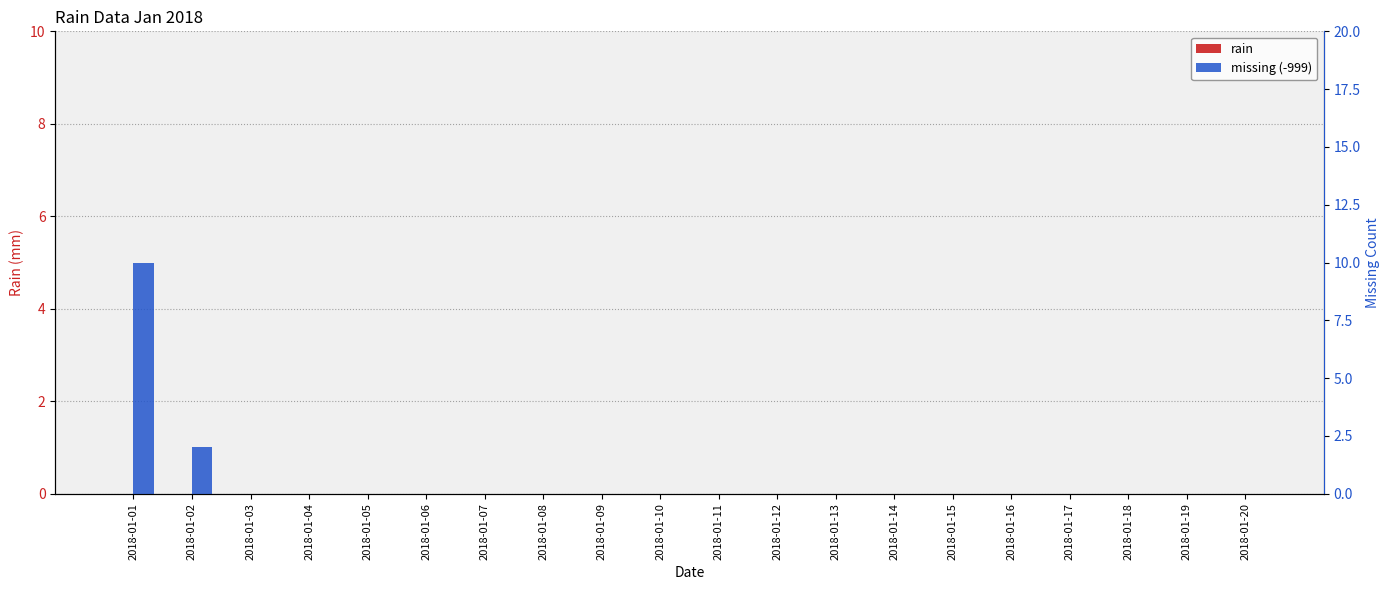

Is it true that rain equals 0 at 2018-01-05?

True